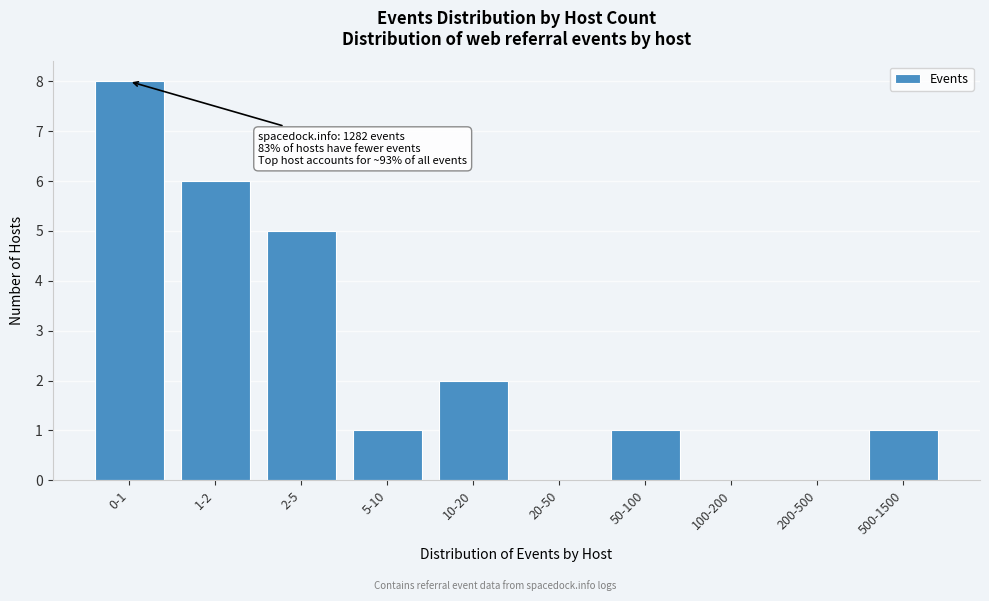

Reading left to right, extract all data points from this chart.

0-1=8	1-2=6	2-5=5	5-10=1	10-20=2	20-50=0	50-100=1	100-200=0	200-500=0	500-1500=1